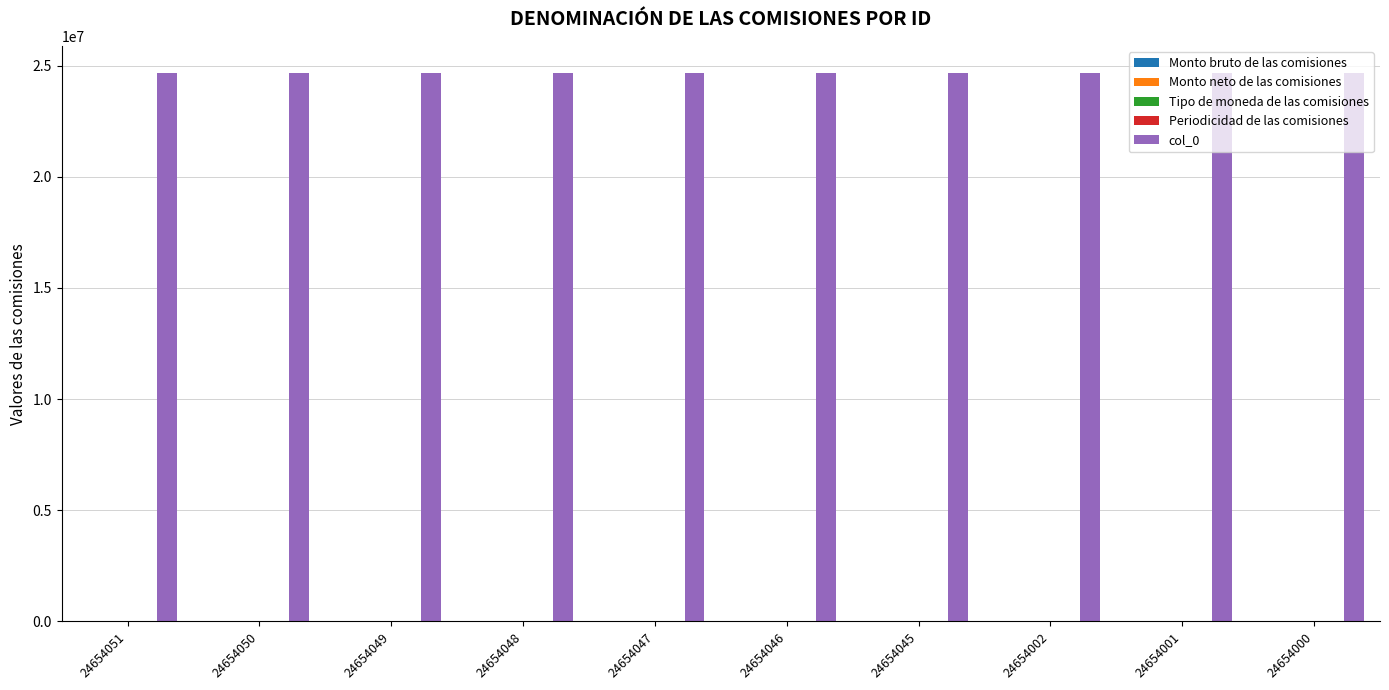

What is the maximum value shown in the chart?

24654051